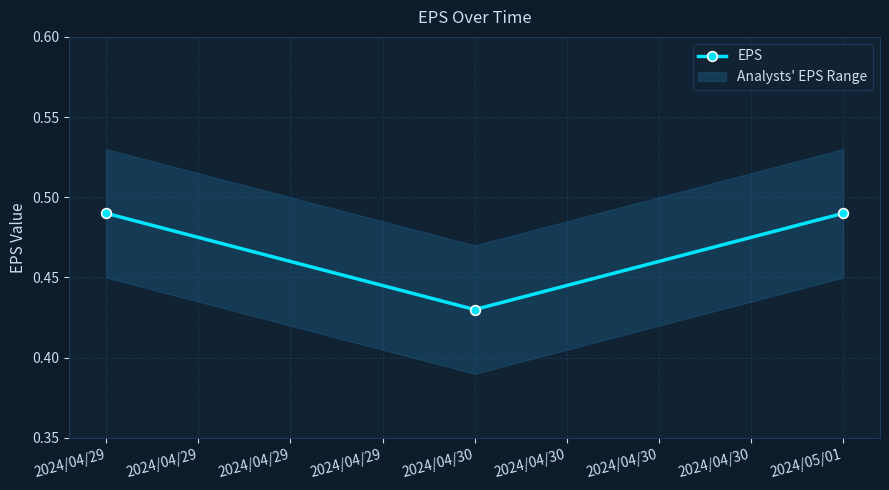

At which label does EPS reach its minimum?

2024/04/30